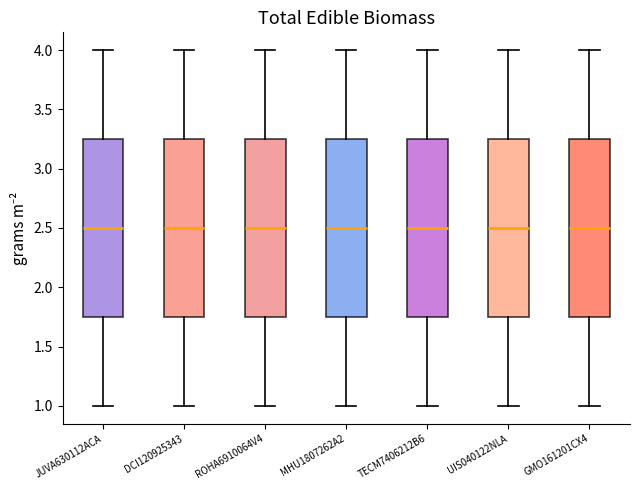

Reading left to right, read every box against the y-axis: the position of its median line, the range the box covers, and the ends of its whiskers. The values are not printed on the chart, so give them approximately, as read against the axis.

JUVA630112ACA: median 2.50, box 1.75 to 3.25, whiskers 1.00 to 4.00
DCI120925343: median 2.50, box 1.75 to 3.25, whiskers 1.00 to 4.00
ROHA6910064V4: median 2.50, box 1.75 to 3.25, whiskers 1.00 to 4.00
MHU1807262A2: median 2.50, box 1.75 to 3.25, whiskers 1.00 to 4.00
TECM7406212B6: median 2.50, box 1.75 to 3.25, whiskers 1.00 to 4.00
UIS040122NLA: median 2.50, box 1.75 to 3.25, whiskers 1.00 to 4.00
GMO161201CX4: median 2.50, box 1.75 to 3.25, whiskers 1.00 to 4.00